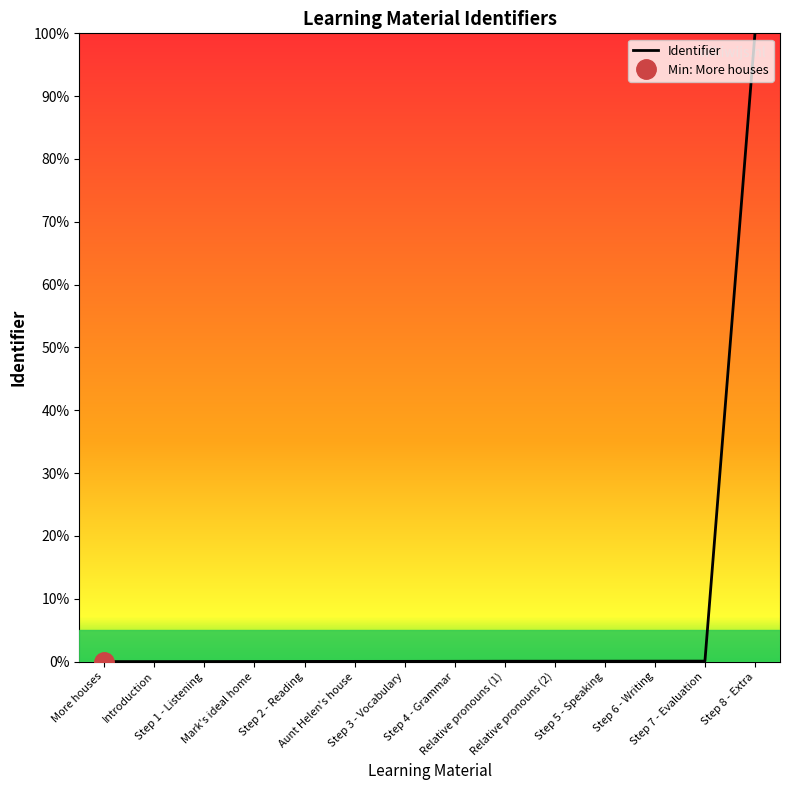

What is the sum of all values?

100.5